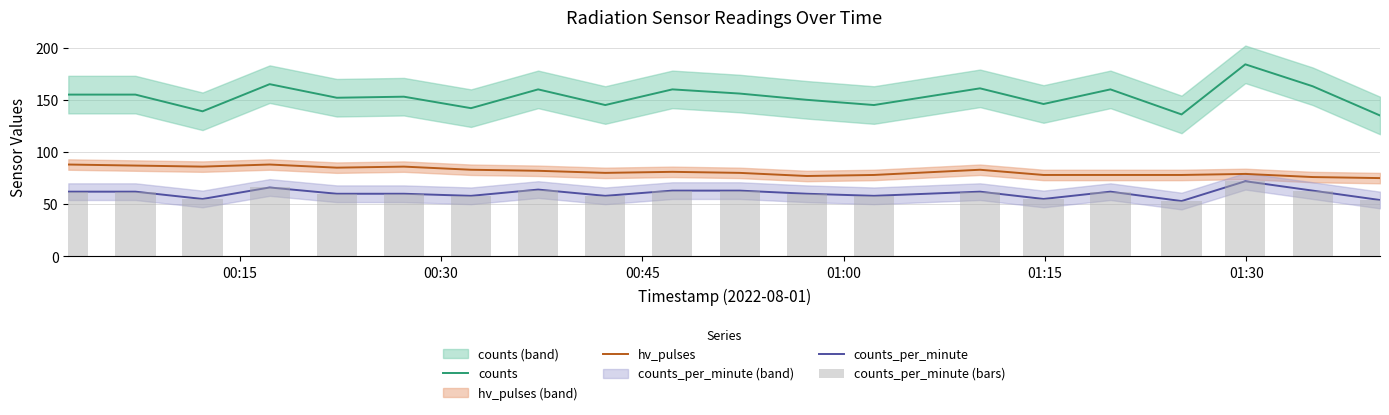

What is the value of the hv_pulses bar at the 10th from the left?

81